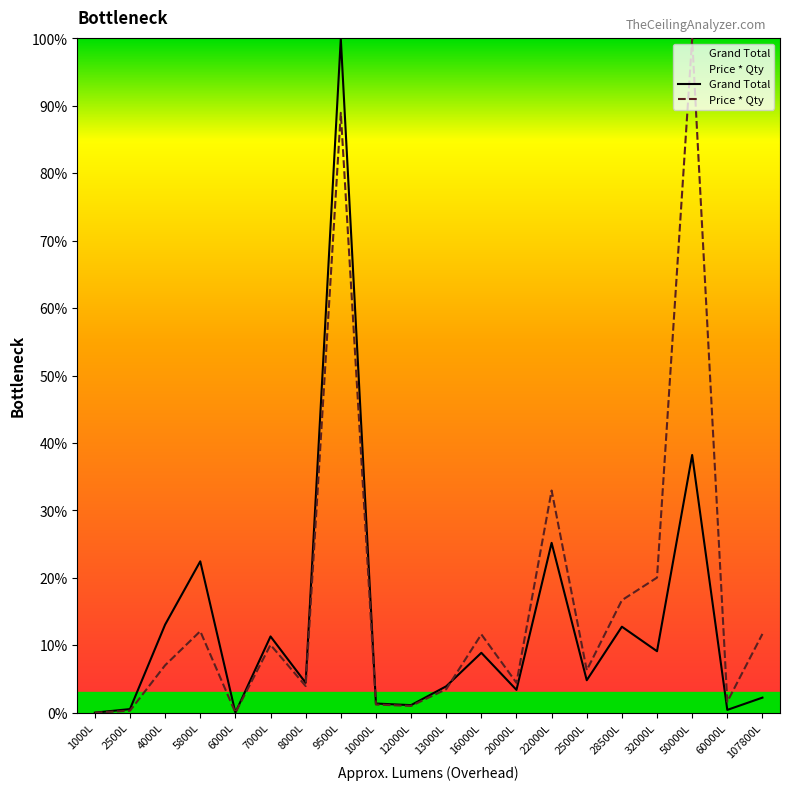

Which series ends up on top after the final intersection of Price * Qty and Grand Total?

Price * Qty